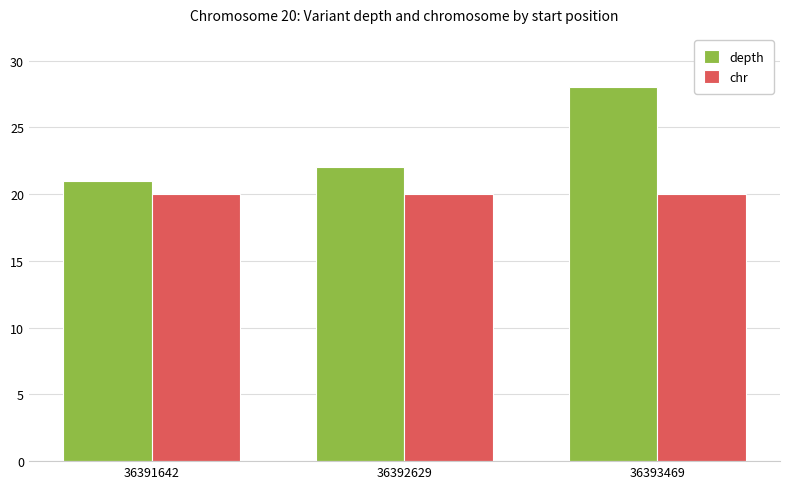

The chr series shows 31 at 36393469. True or false?

False